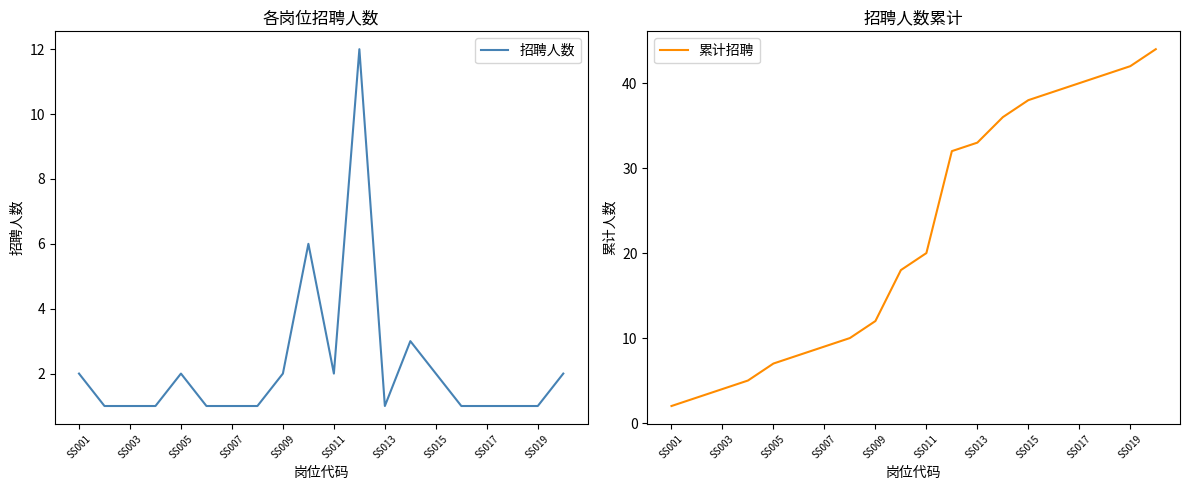

How many lines are shown in the chart?

2